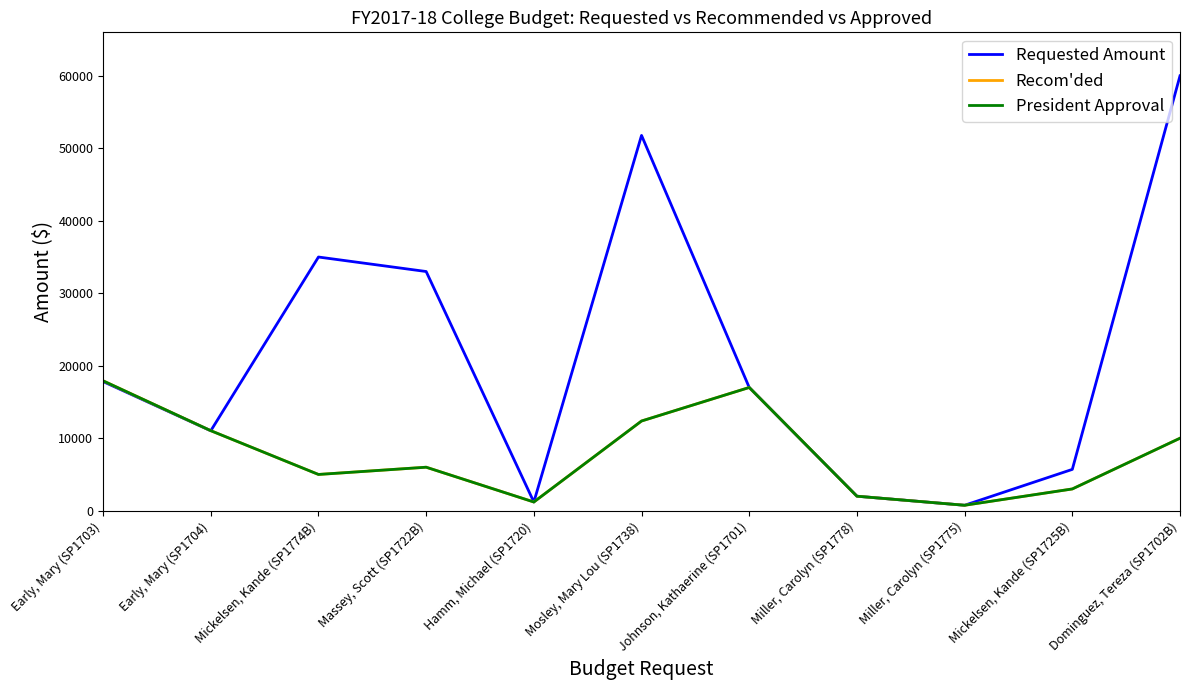

How many lines are shown in the chart?

3